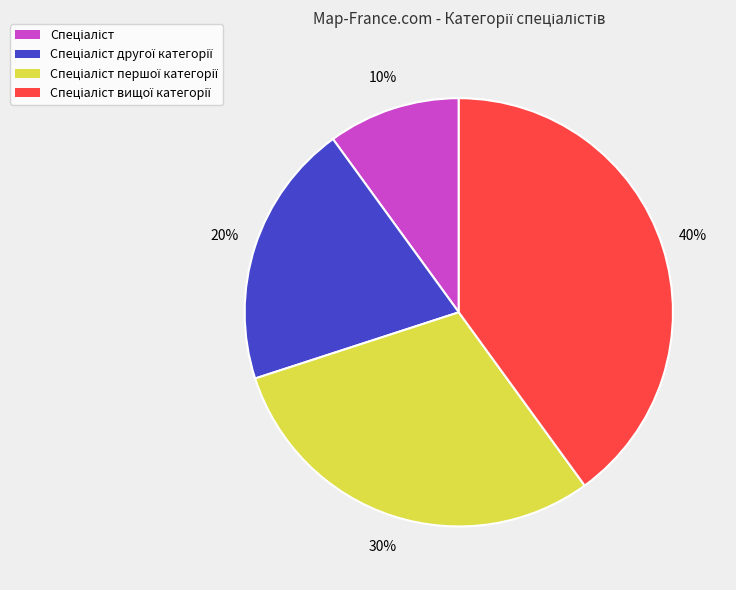

To the nearest percent, what is the difference between the largest and smallest slice percentages?

30%